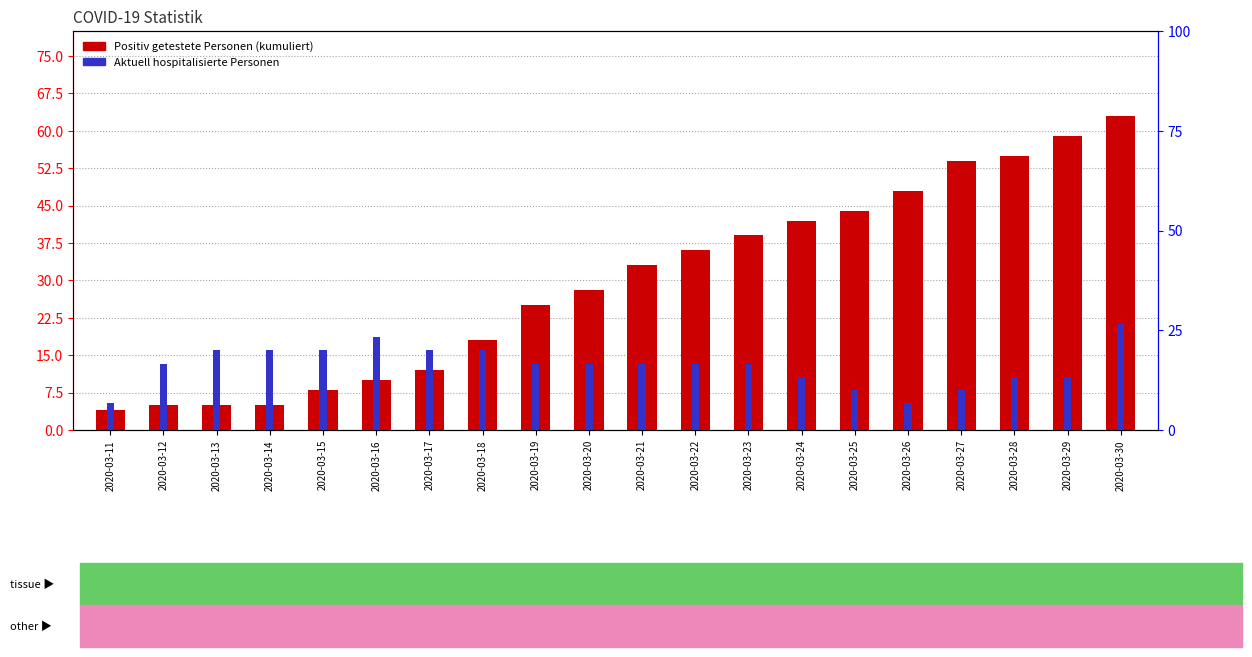

List the labels in order of Aktuell hospitalisierte Personen value, largest first.

2020-03-30, 2020-03-16, 2020-03-13, 2020-03-14, 2020-03-15, 2020-03-17, 2020-03-18, 2020-03-12, 2020-03-19, 2020-03-20, 2020-03-21, 2020-03-22, 2020-03-23, 2020-03-24, 2020-03-28, 2020-03-29, 2020-03-25, 2020-03-27, 2020-03-11, 2020-03-26